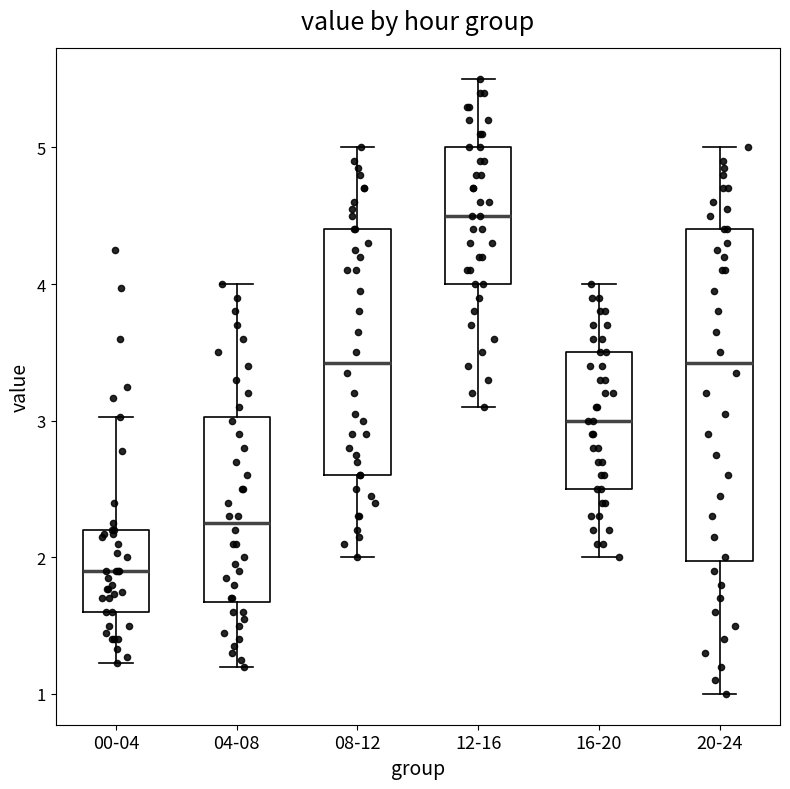

Where is the upper edge of the box for 12-16 on the y-axis? The values are not printed on the chart, so give them approximately, as read against the axis.

5.0